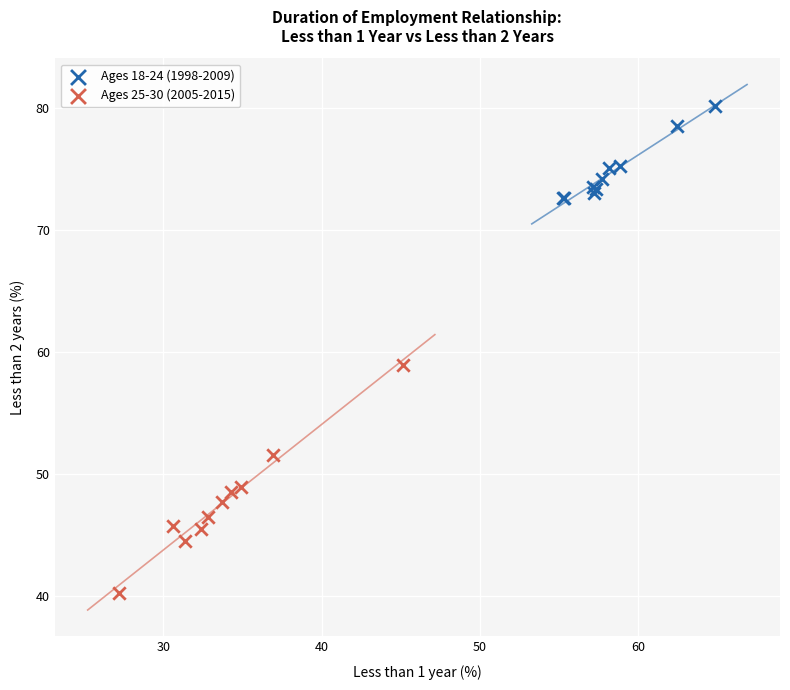

Which series has the largest Y range (max minus min)?

Ages 25-30 (2005-2015)